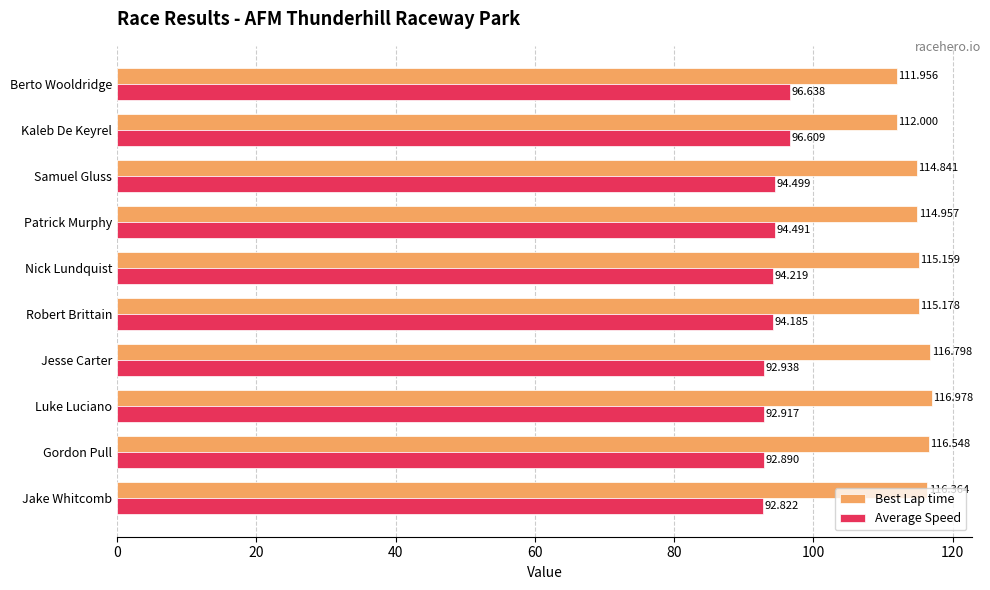

How many distinct data groups are displayed?

2